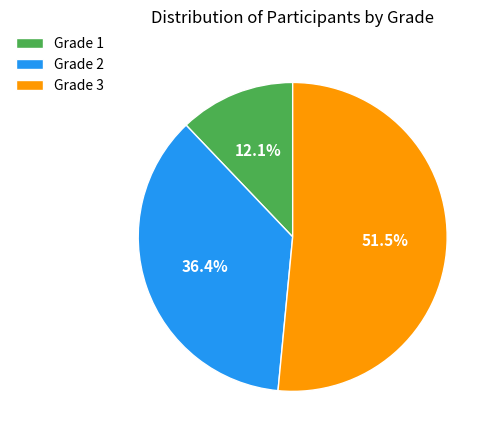

Which slice is the smallest?

Grade 1